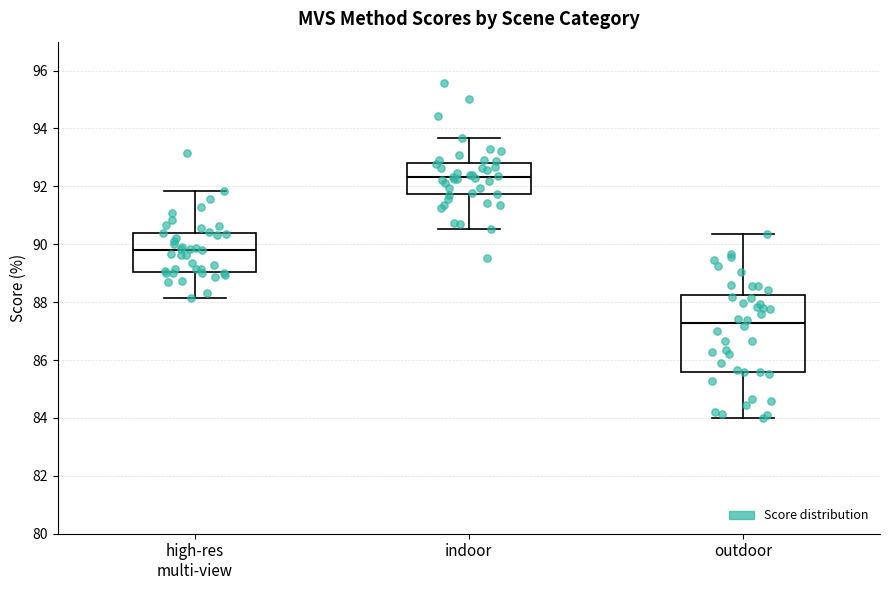

Where is the lower edge of the box for indoor on the y-axis? The values are not printed on the chart, so give them approximately, as read against the axis.

91.8